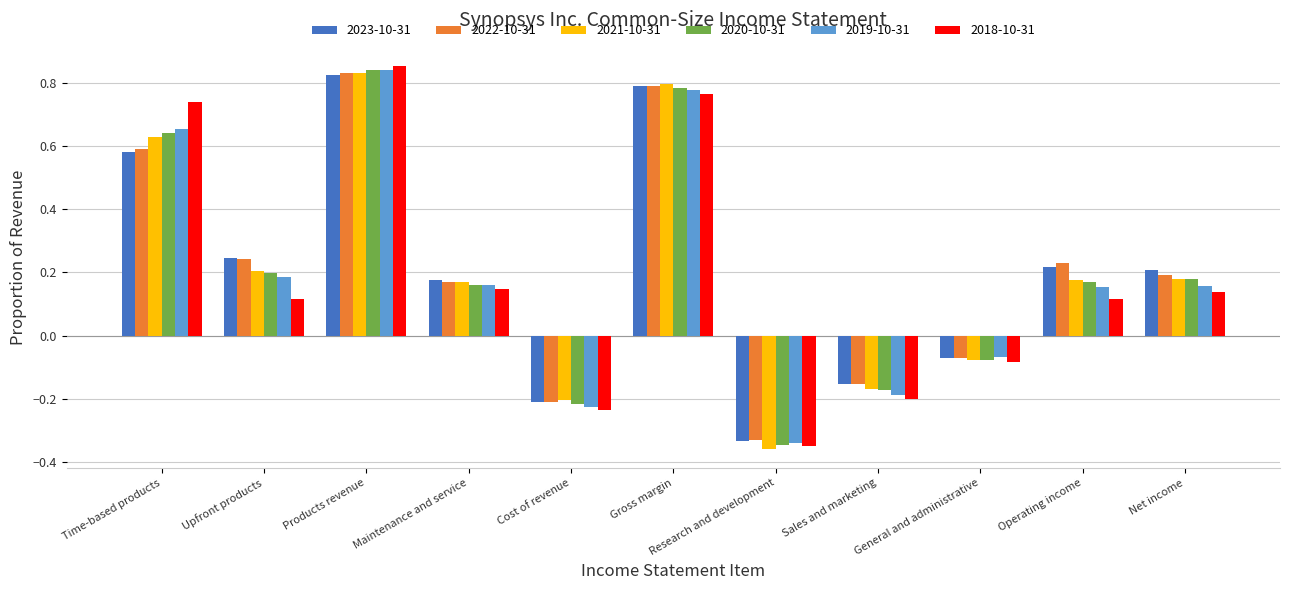

What is the label of the 10th bar from the left?

Operating income